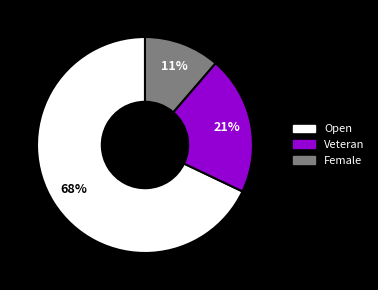

To the nearest percent, what is the difference between the Veteran and Open slice percentages?

47%